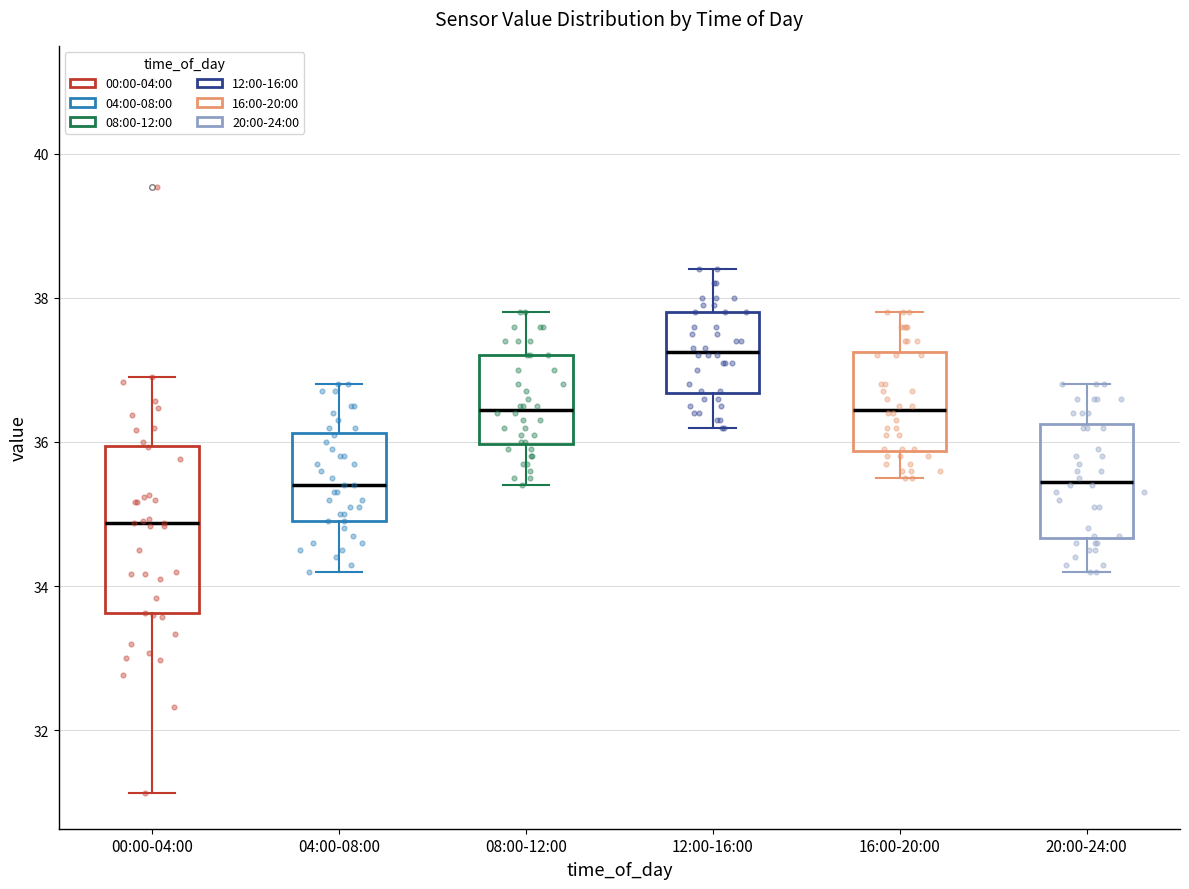

Which box's median line is the lowest?

00:00-04:00